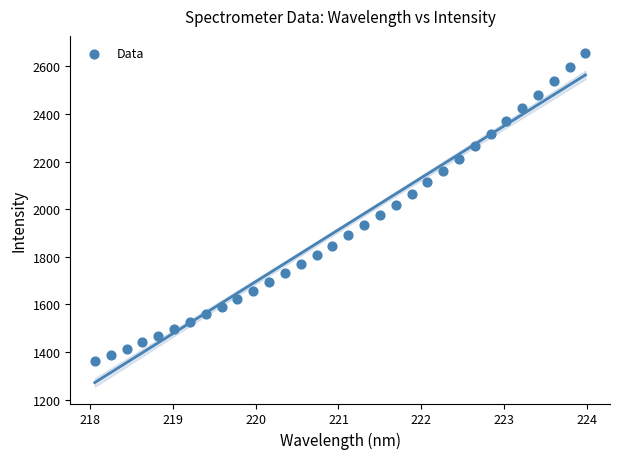

What is the range of X values (max minus min)?

5.9